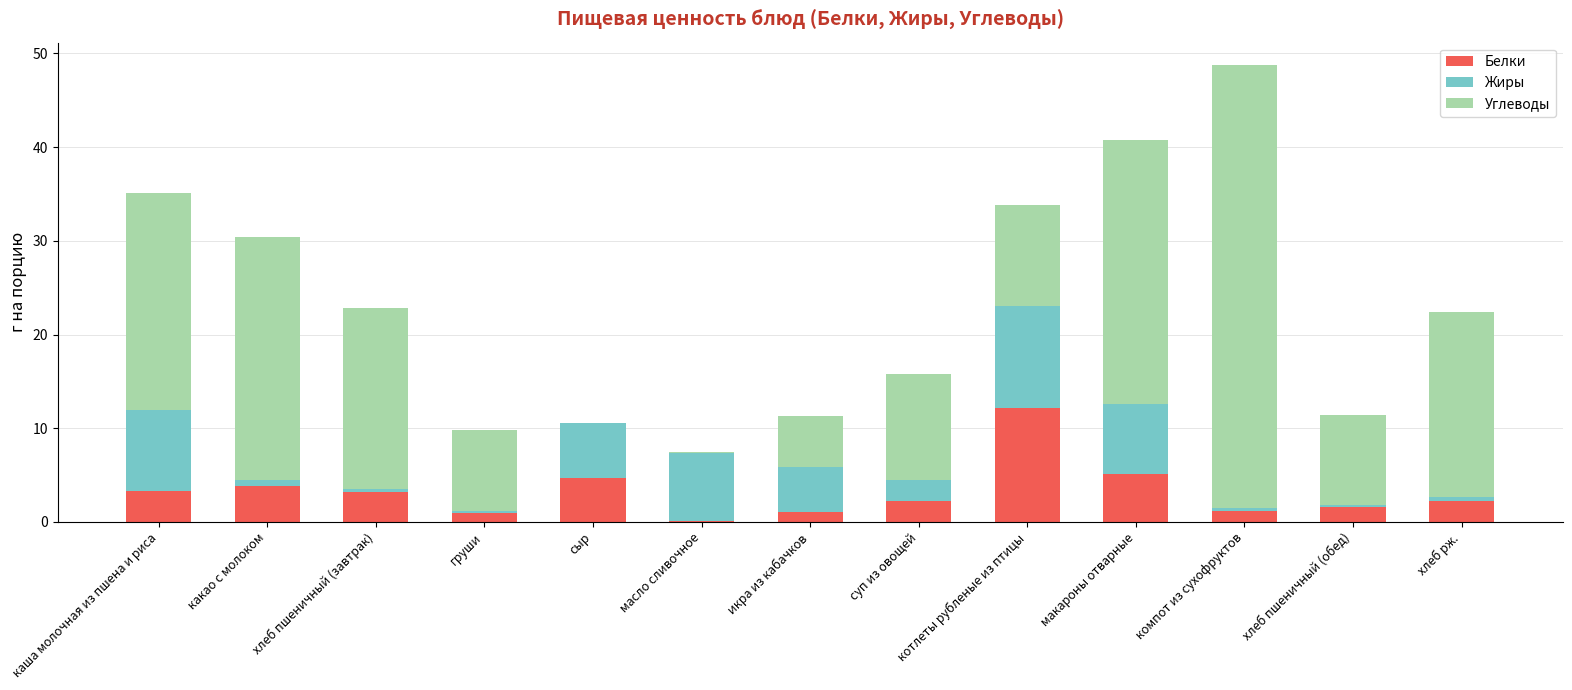

How many values in the Белки series exceed 2?

8